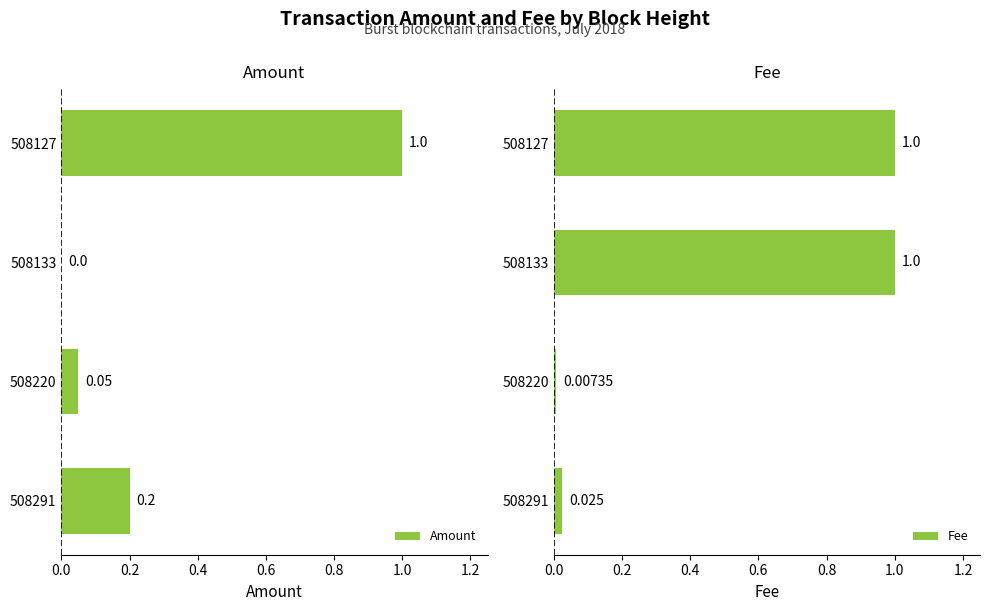

What is the difference between the maximum and minimum values in the Fee series?

1.0